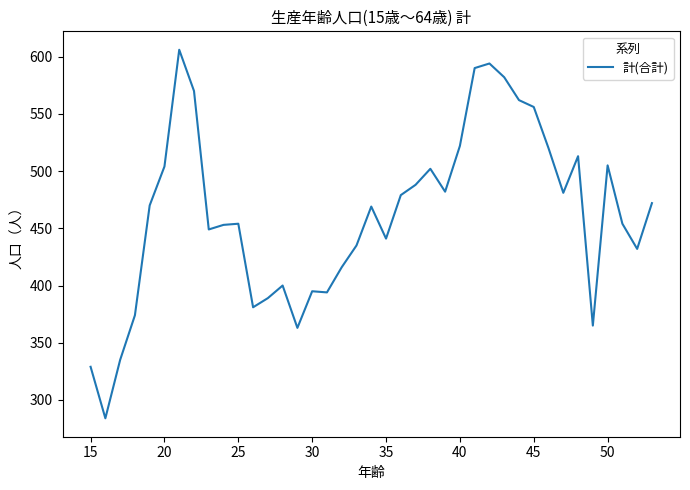

What is the maximum value shown in the chart?

606